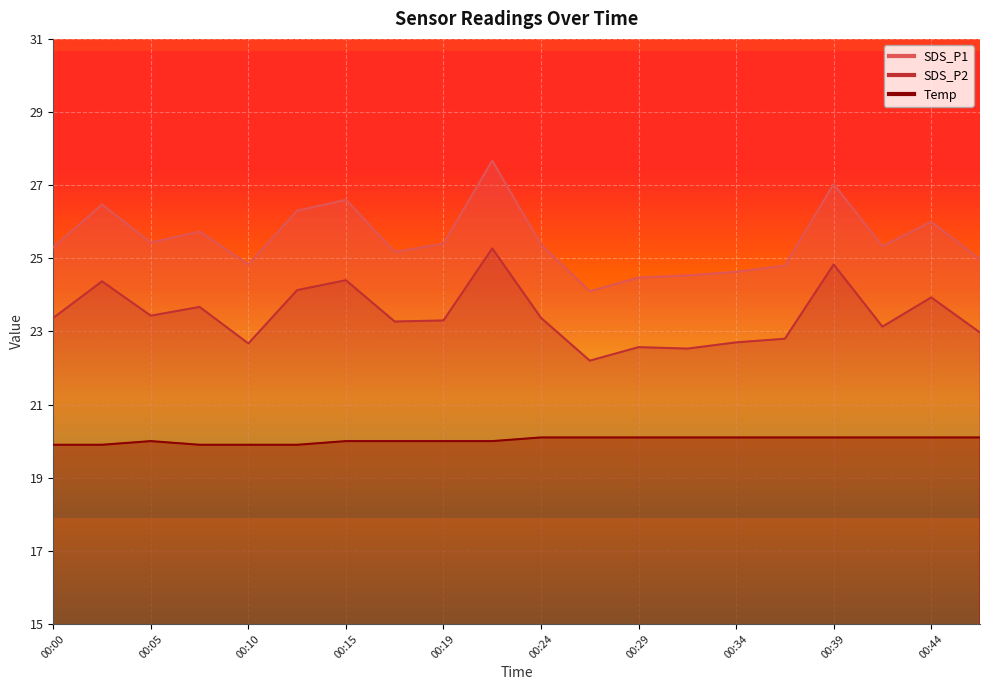

True or false: Temp has a value of 30.3 at 00:29.

False